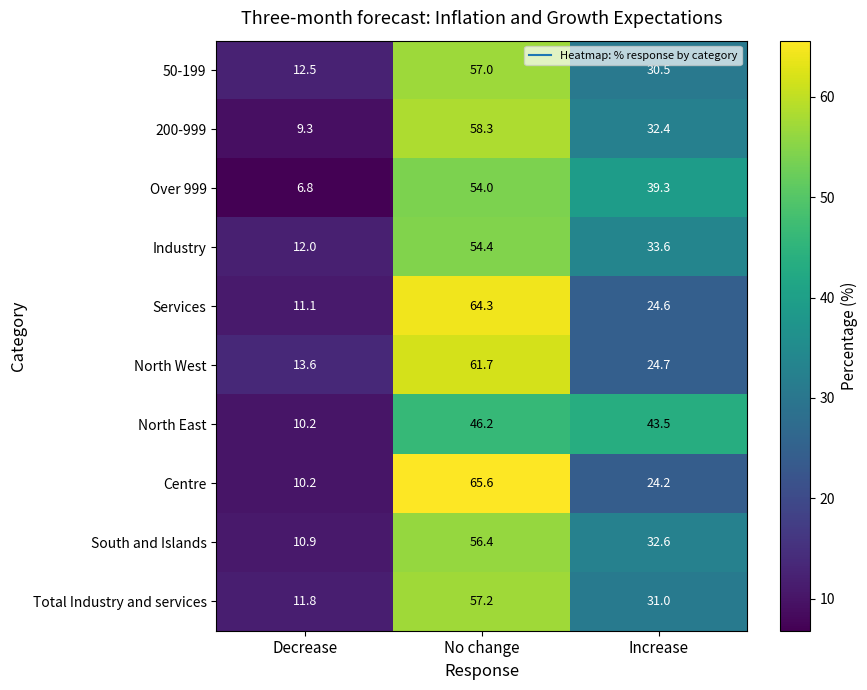

Reading left to right, list all the values displayed in this chart.

50-199: Decrease=12.5	No change=57.0	Increase=30.5
200-999: Decrease=9.3	No change=58.3	Increase=32.4
Over 999: Decrease=6.8	No change=54.0	Increase=39.3
Industry: Decrease=12.0	No change=54.4	Increase=33.6
Services: Decrease=11.1	No change=64.3	Increase=24.6
North West: Decrease=13.6	No change=61.7	Increase=24.7
North East: Decrease=10.2	No change=46.2	Increase=43.5
Centre: Decrease=10.2	No change=65.6	Increase=24.2
South and Islands: Decrease=10.9	No change=56.4	Increase=32.6
Total Industry and services: Decrease=11.8	No change=57.2	Increase=31.0